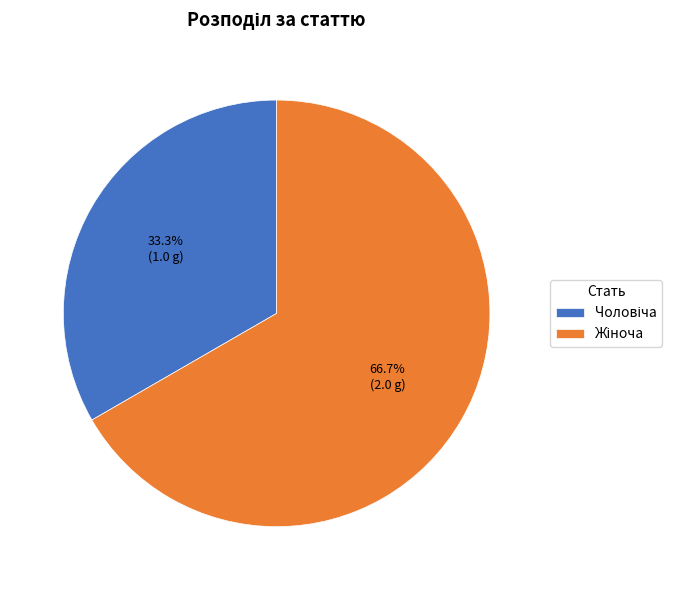

How many segments does this pie chart have?

2